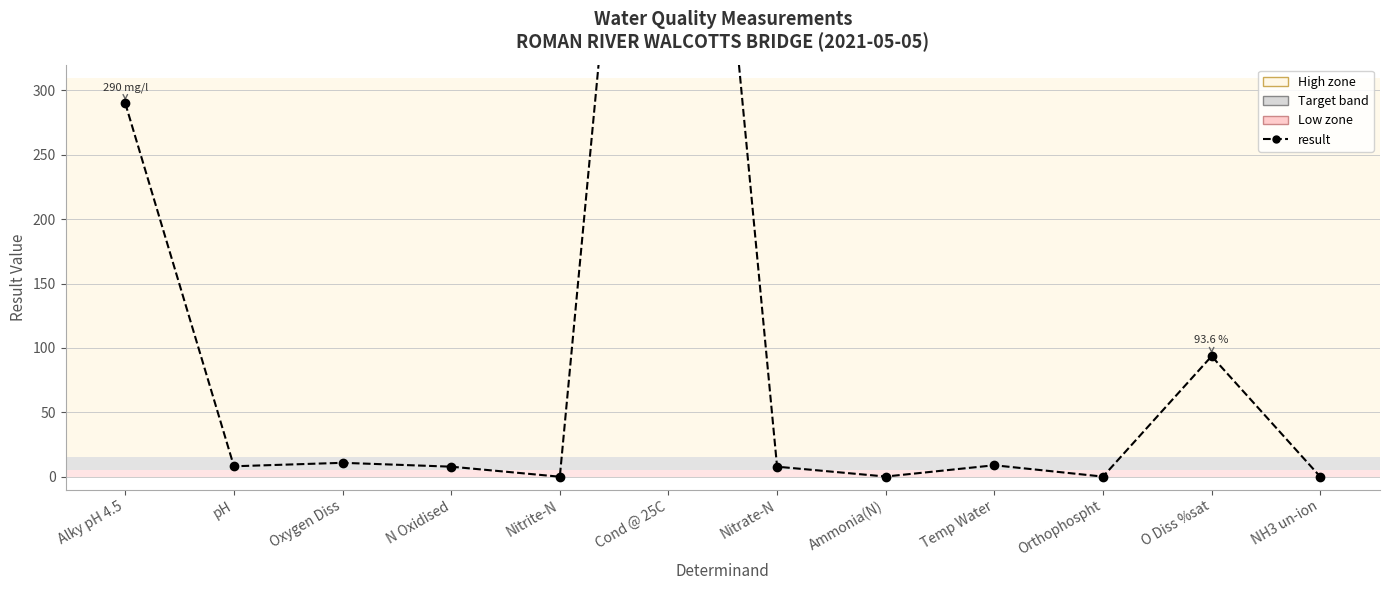

Reading left to right, transcribe all the data shown in this chart.

290.0	8.1	10.8	7.8	0.0	897.0	7.8	0.1	8.9	0.1	93.6	0.0